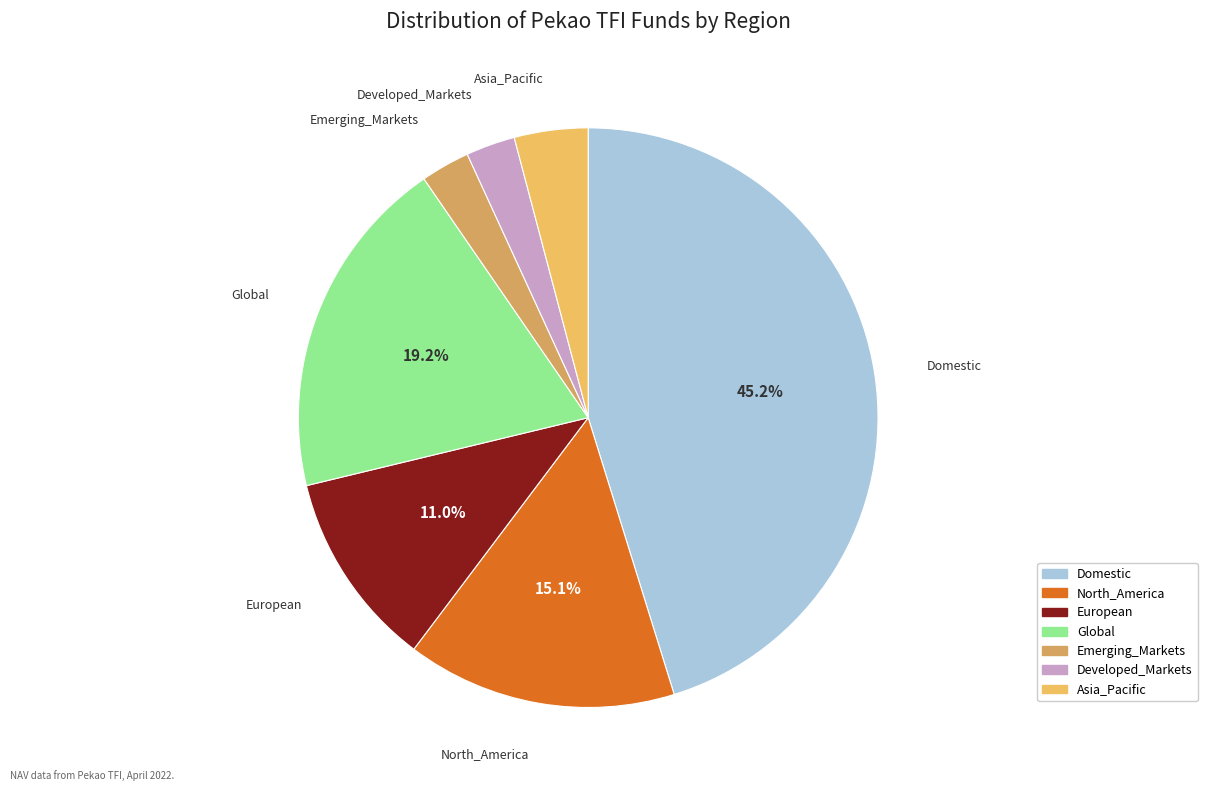

Does Asia_Pacific account for over 50% of the chart?

No